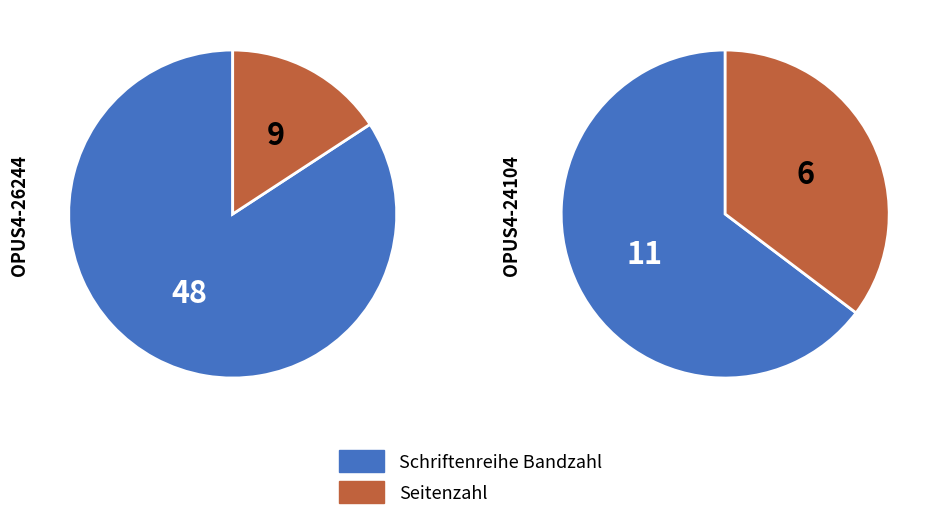

Combined, what portion of the pie is Seitenzahl and Schriftenreihe Bandzahl?

100.0%